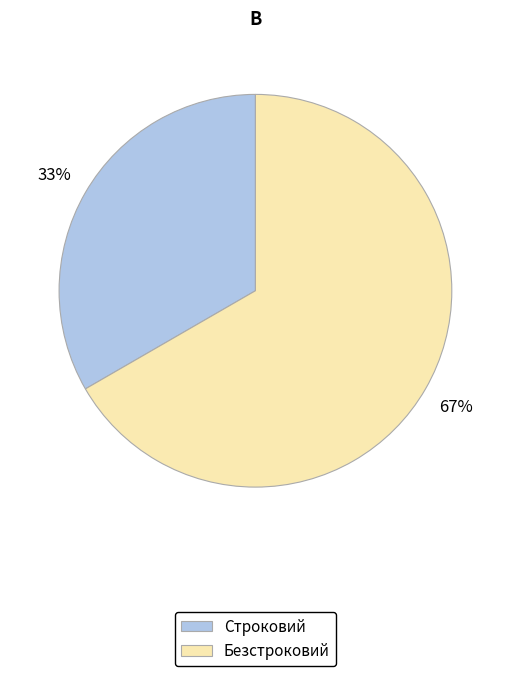

Does any single category account for the majority?

Yes